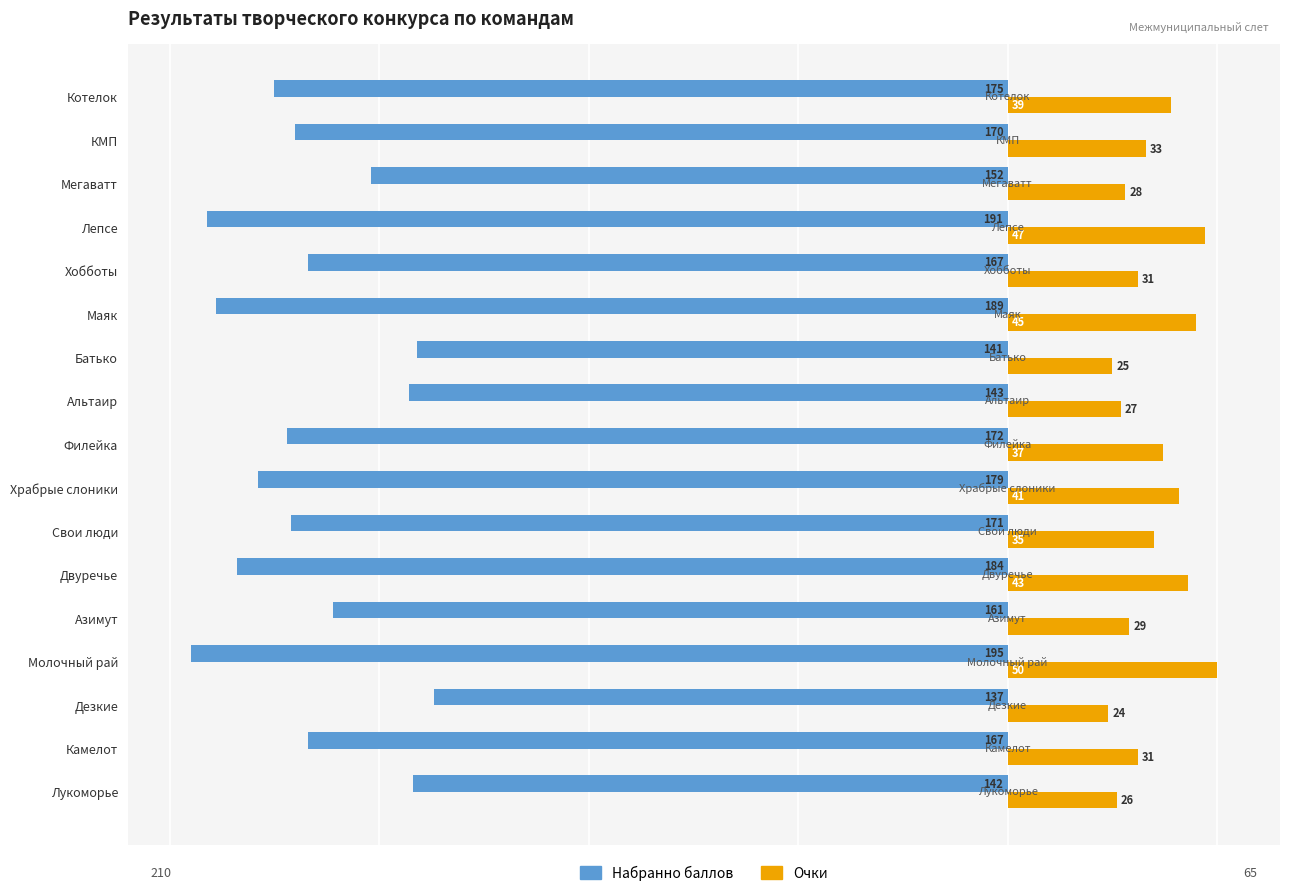

What is the spread (max minus min) of values at КМП?

203